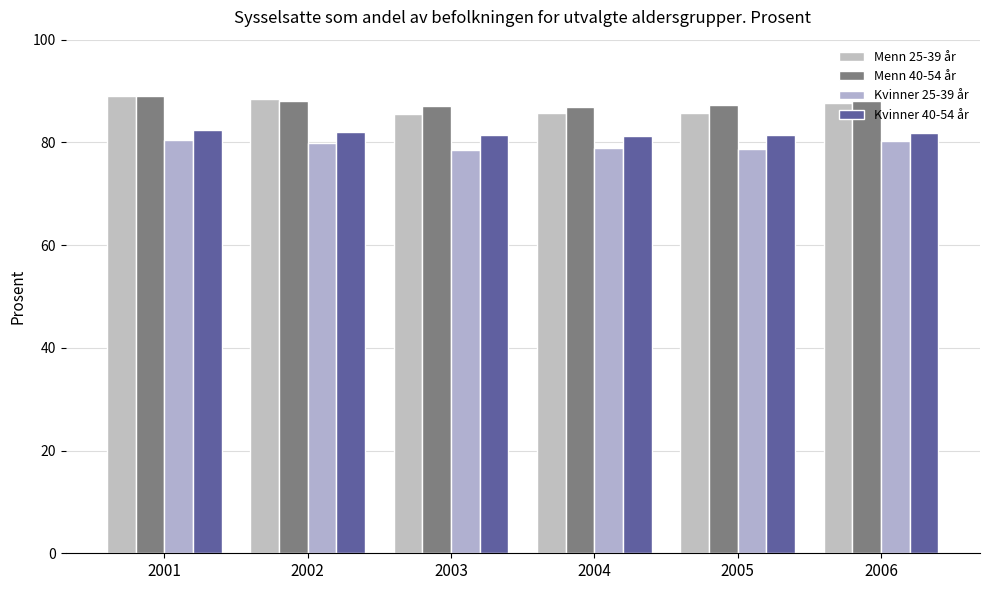

How many bars are there in each group?

4